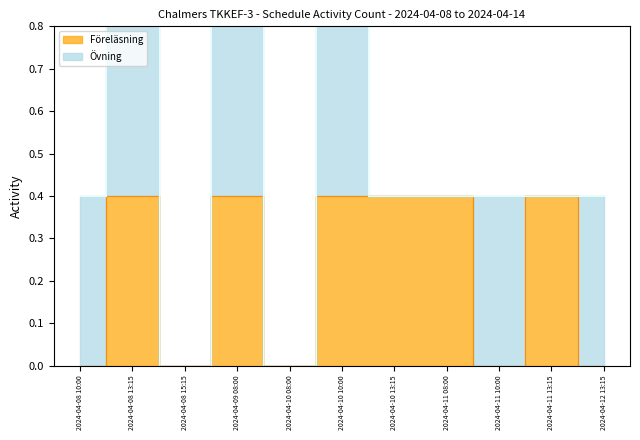

Count the values in the range 0 to 1.

11